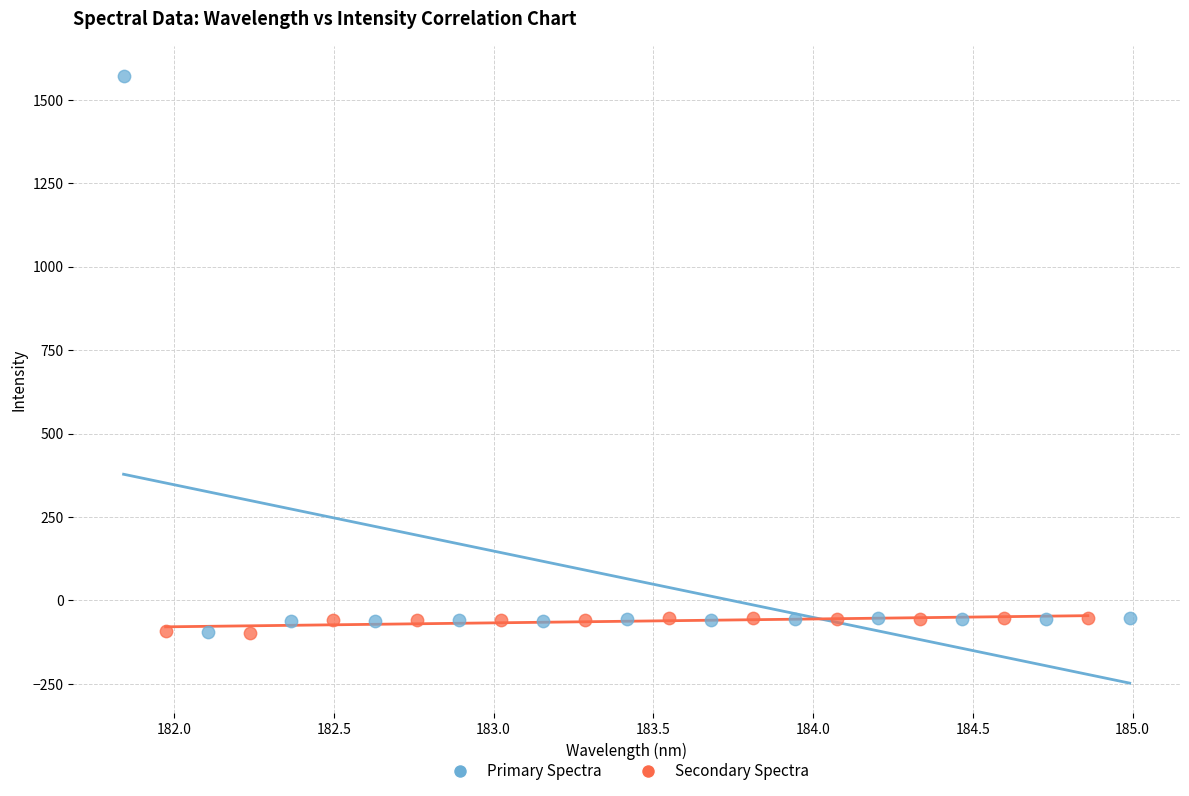

Which series has the largest Y range (max minus min)?

Primary Spectra